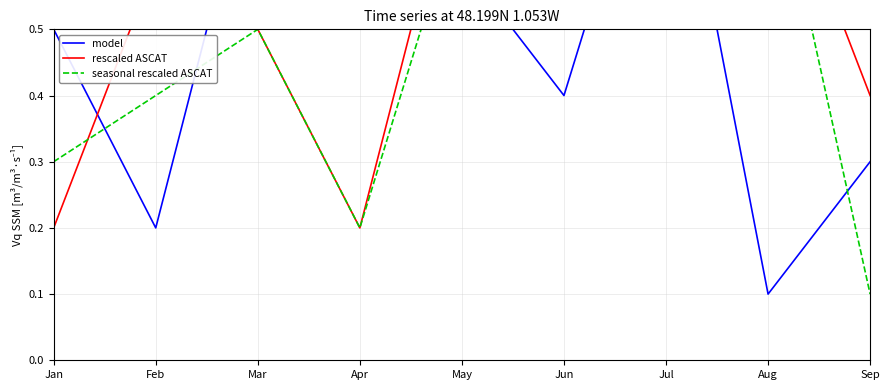

What is the sum of the seasonal rescaled ASCAT values at Jan and Aug?

1.1